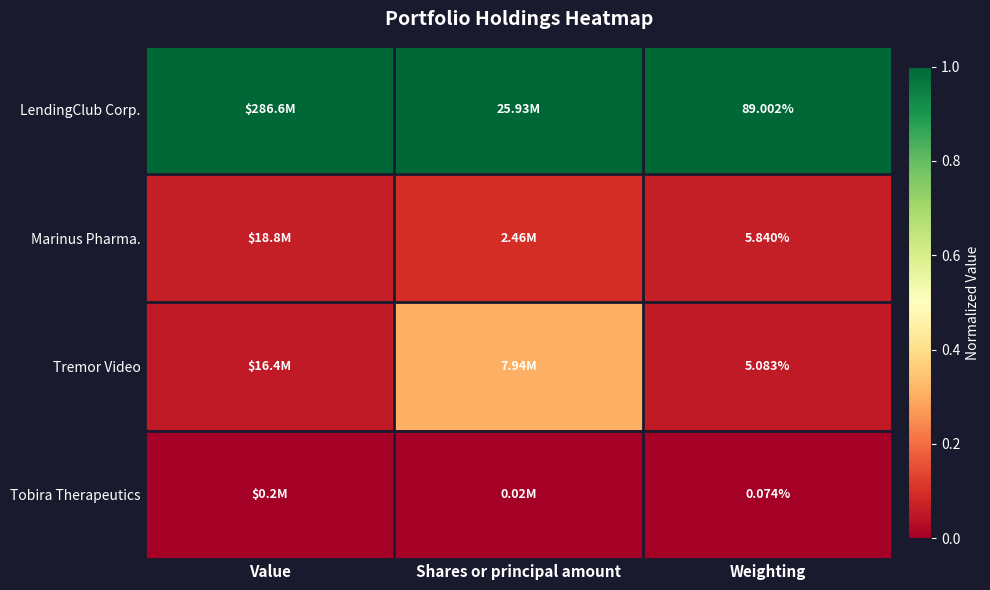

Which label corresponds to the largest value in the chart?

Value